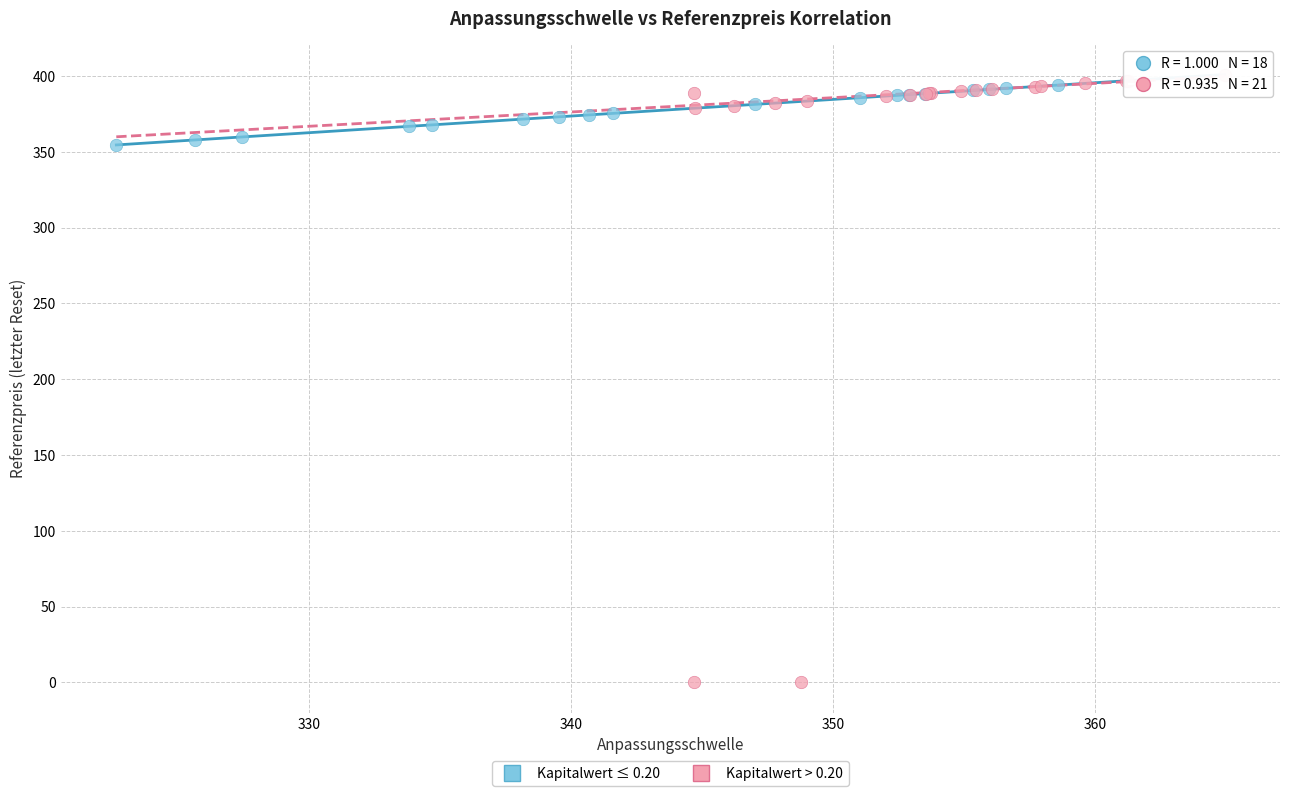

Which series contains the lowest Y value?

Kapitalwert > 0.20